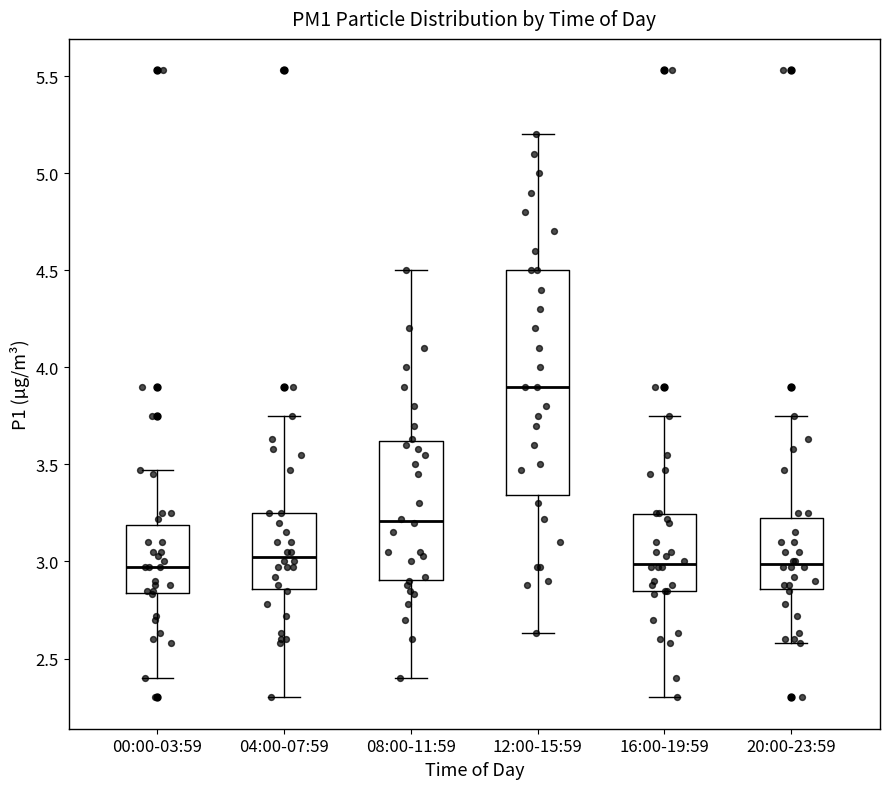

Reading left to right, transcribe this box plot: for each box, give where its median line is, the range the box spans, and where its two whiskers end, as read against the y-axis. The values are not printed on the chart, so give them approximately, as read against the axis.

00:00-03:59: median 2.95, box 2.85 to 3.20, whiskers 2.40 to 3.45
04:00-07:59: median 3.05, box 2.85 to 3.25, whiskers 2.30 to 3.75
08:00-11:59: median 3.20, box 2.90 to 3.60, whiskers 2.40 to 4.50
12:00-15:59: median 3.90, box 3.35 to 4.50, whiskers 2.65 to 5.20
16:00-19:59: median 3.00, box 2.85 to 3.25, whiskers 2.30 to 3.75
20:00-23:59: median 3.00, box 2.85 to 3.25, whiskers 2.60 to 3.75